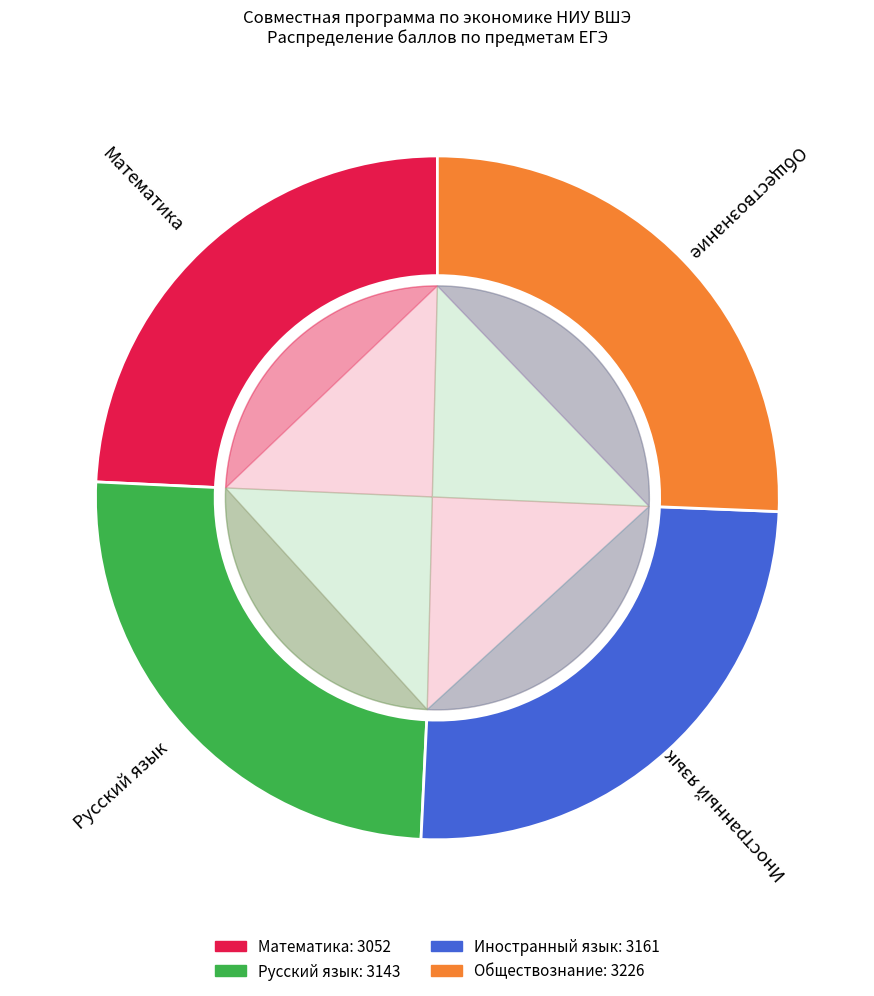

Is there a majority slice in this chart?

No